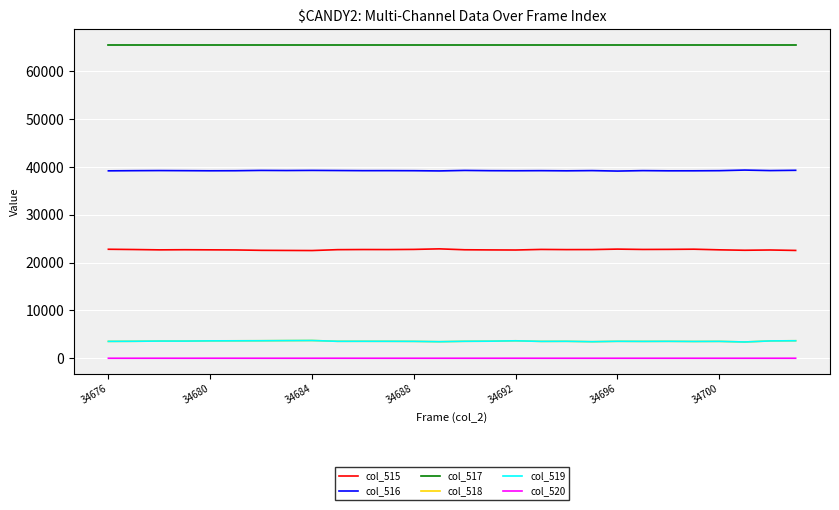

What is the greatest value displayed?

65535